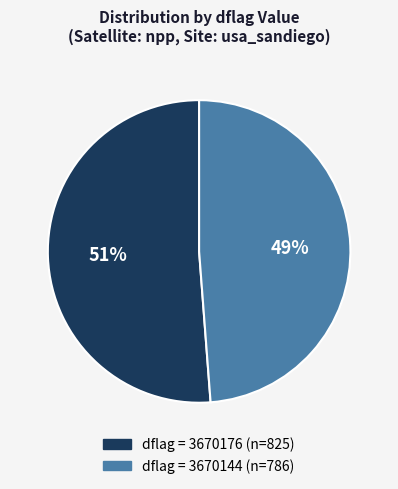

To the nearest percent, what is the average slice percentage?

50%